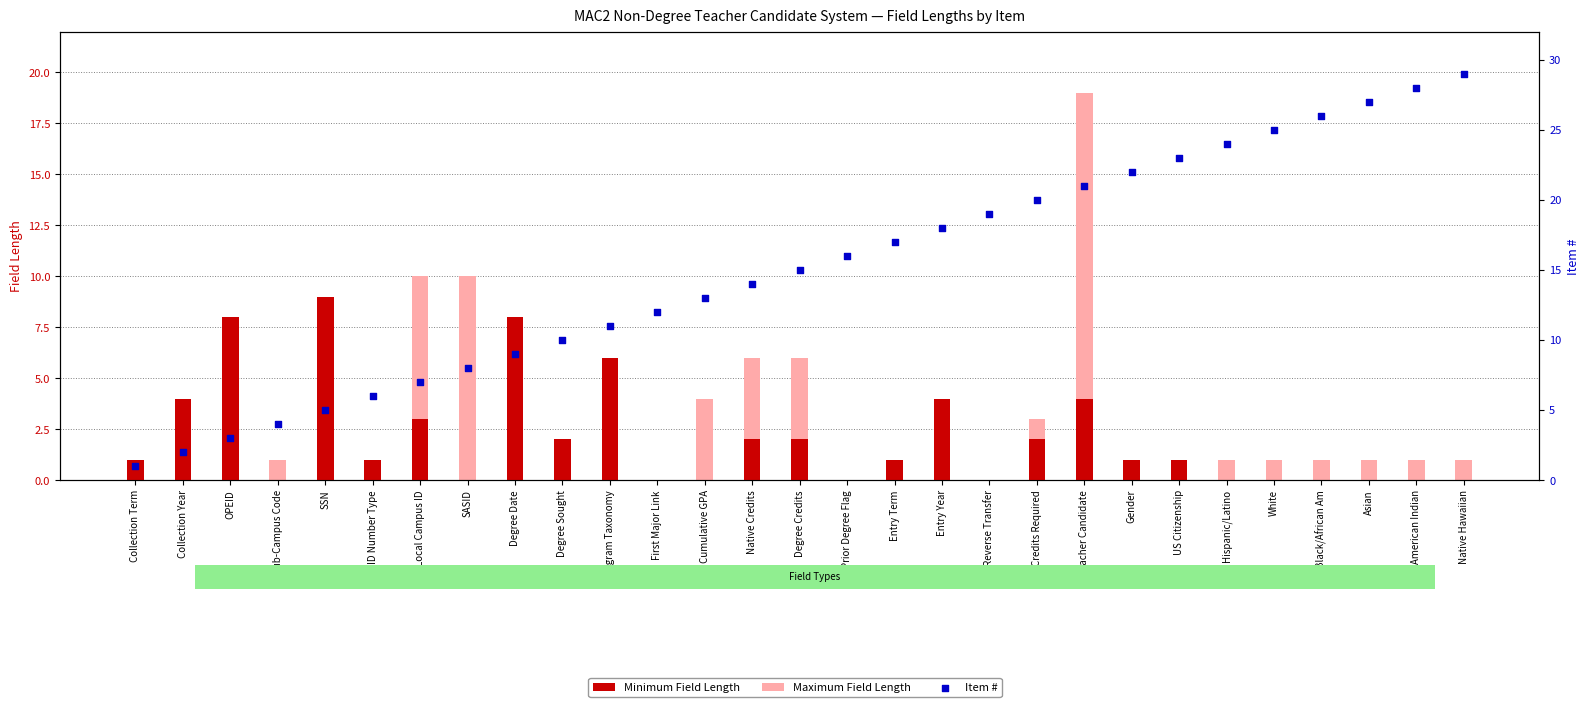

Is the value of Minimum Field Length at Teacher Candidate greater than the value of Maximum Field Length at SSN?

No